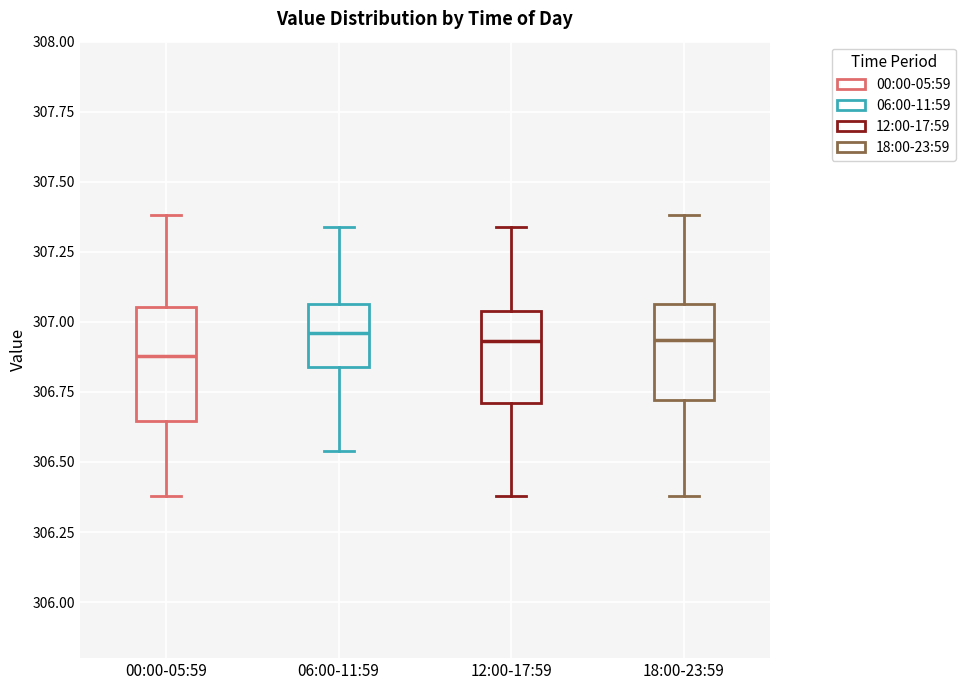

Reading left to right, transcribe this box plot: for each box, give where its median line is, the range the box spans, and where its two whiskers end, as read against the y-axis. The values are not printed on the chart, so give them approximately, as read against the axis.

00:00-05:59: median 306.90, box 306.65 to 307.05, whiskers 306.40 to 307.40
06:00-11:59: median 306.95, box 306.85 to 307.05, whiskers 306.55 to 307.35
12:00-17:59: median 306.95, box 306.70 to 307.05, whiskers 306.40 to 307.35
18:00-23:59: median 306.95, box 306.70 to 307.05, whiskers 306.40 to 307.40